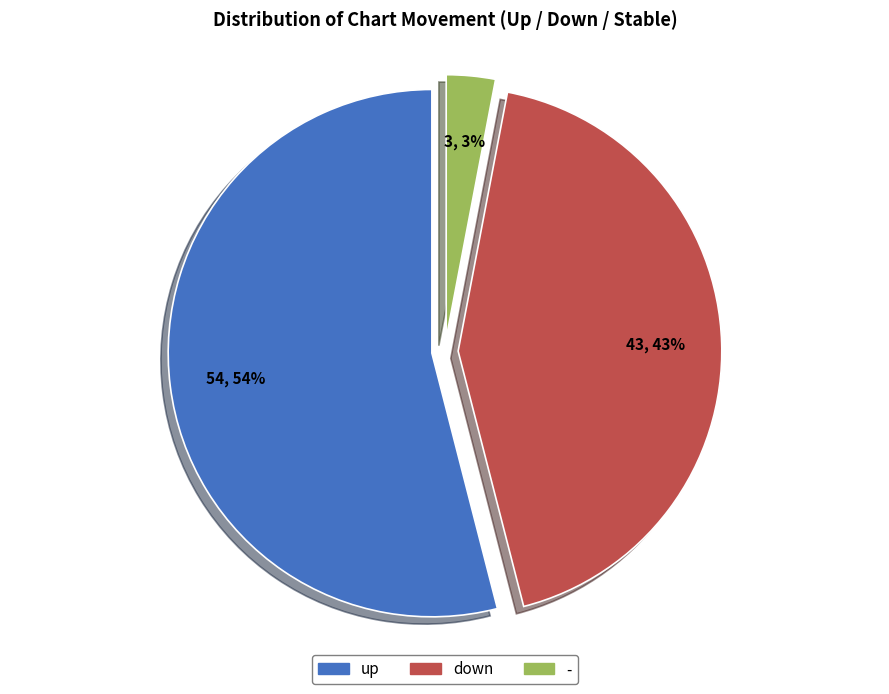

What percentage is the down slice, to the nearest percent?

43%